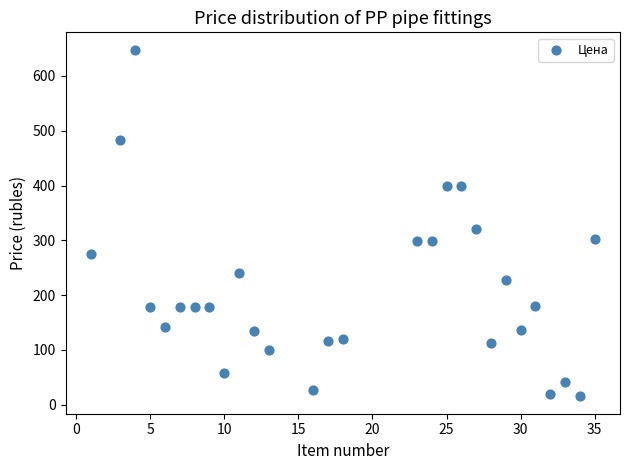

What is the range of X values (max minus min)?

34